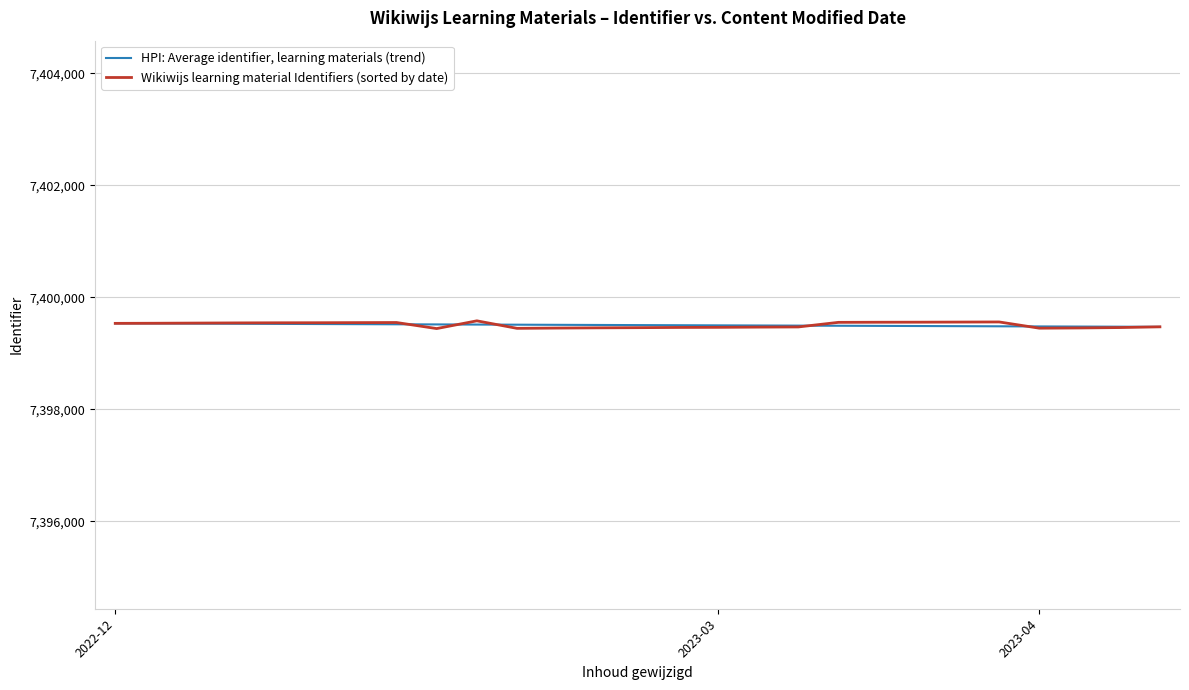

List the series in order of their peak value, lowest first.

HPI: Average identifier, learning materials (trend), Wikiwijs learning material Identifiers (sorted by date)